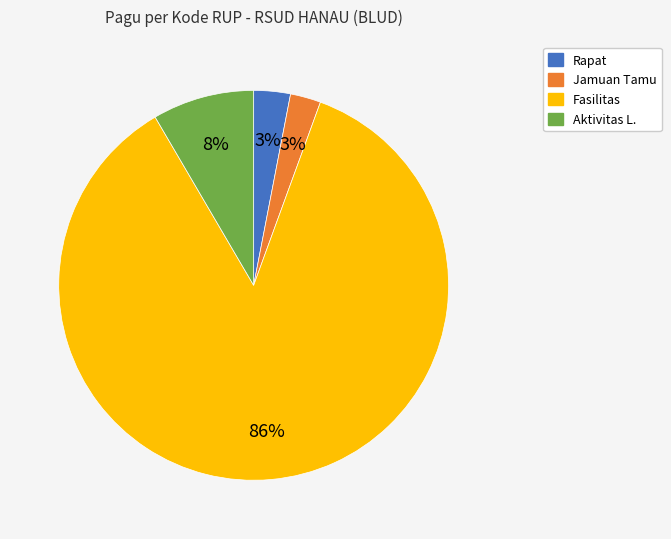

Count the number of slices in the pie.

4